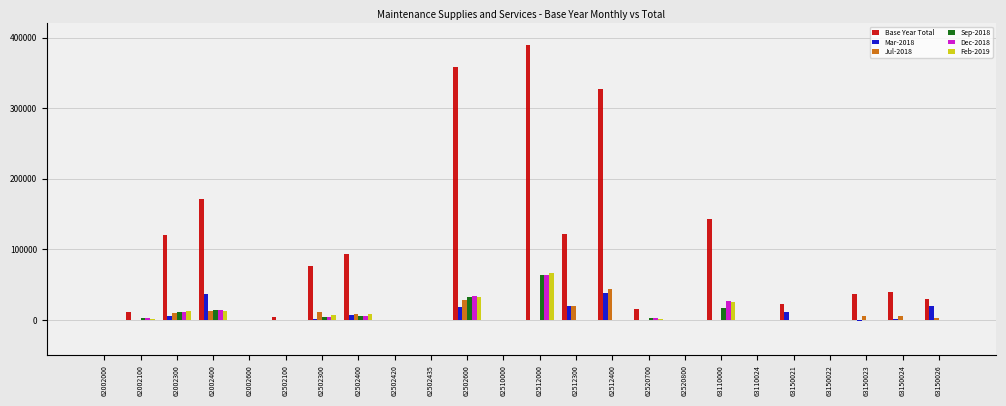

Which series has the largest range (max minus min)?

Base Year Total